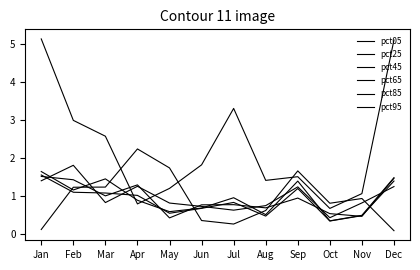

Which label corresponds to the largest value in the chart?

Jan